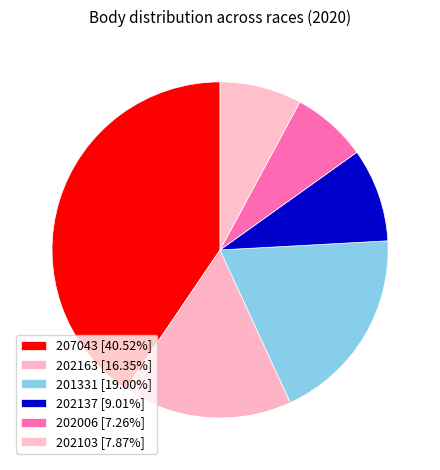

What is the largest slice in the pie chart?

207043